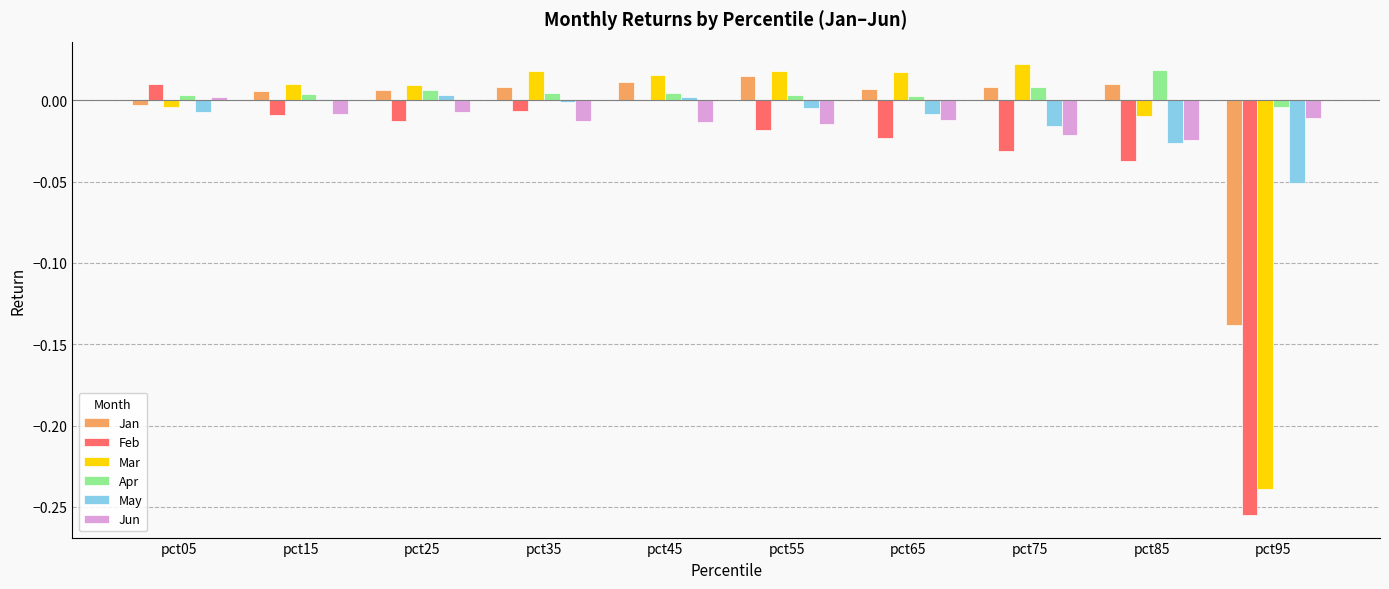

Is it true that Mar equals 0.0 at pct25?

True